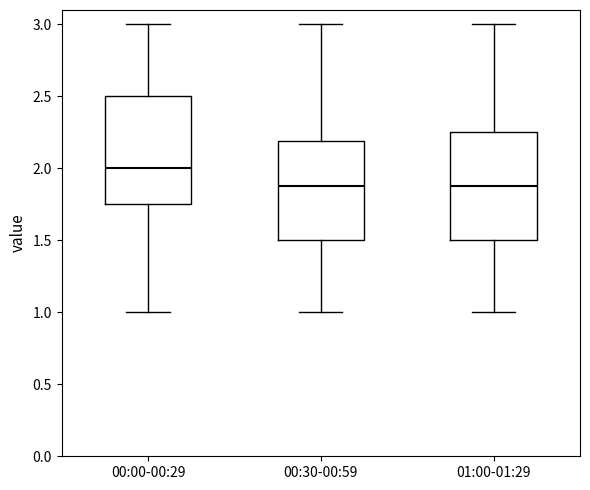

Reading left to right, read every box against the y-axis: the position of its median line, the range the box covers, and the ends of its whiskers. The values are not printed on the chart, so give them approximately, as read against the axis.

00:00-00:29: median 2.00, box 1.75 to 2.50, whiskers 1.00 to 3.00
00:30-00:59: median 1.90, box 1.50 to 2.20, whiskers 1.00 to 3.00
01:00-01:29: median 1.90, box 1.50 to 2.25, whiskers 1.00 to 3.00